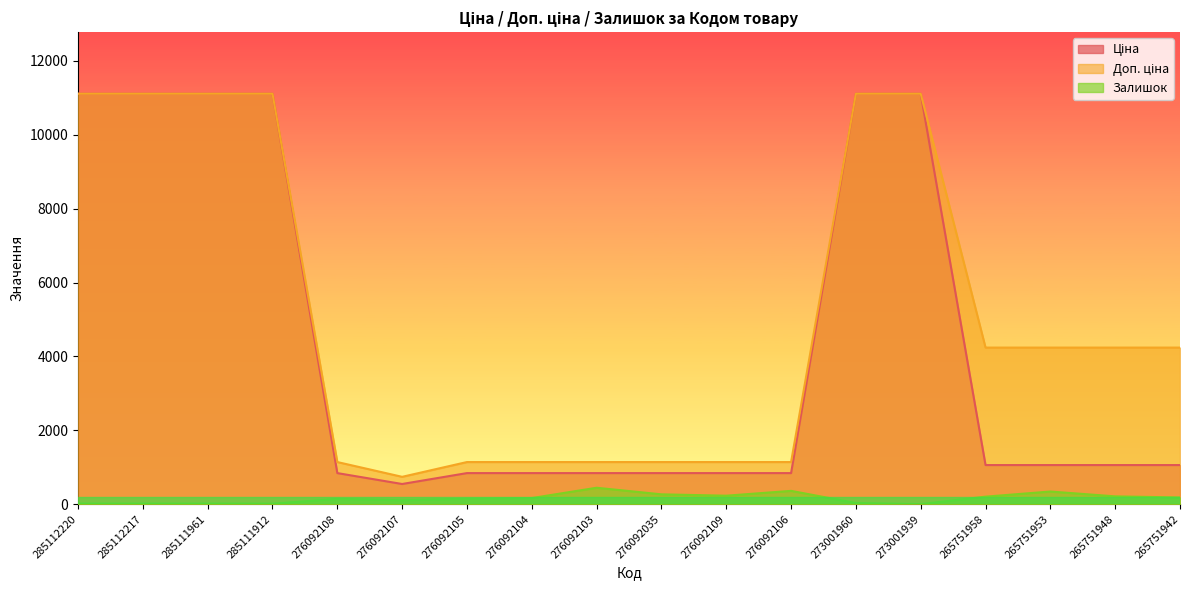

What is the label of the 13th point from the left?

273001960